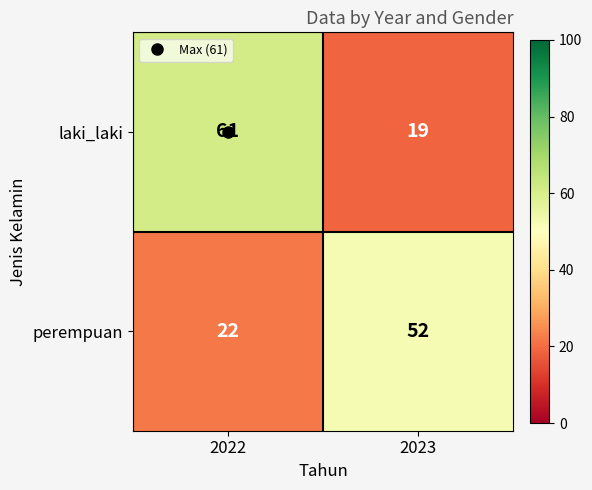

Rank the series by their maximum value, from lowest to highest.

perempuan, laki_laki